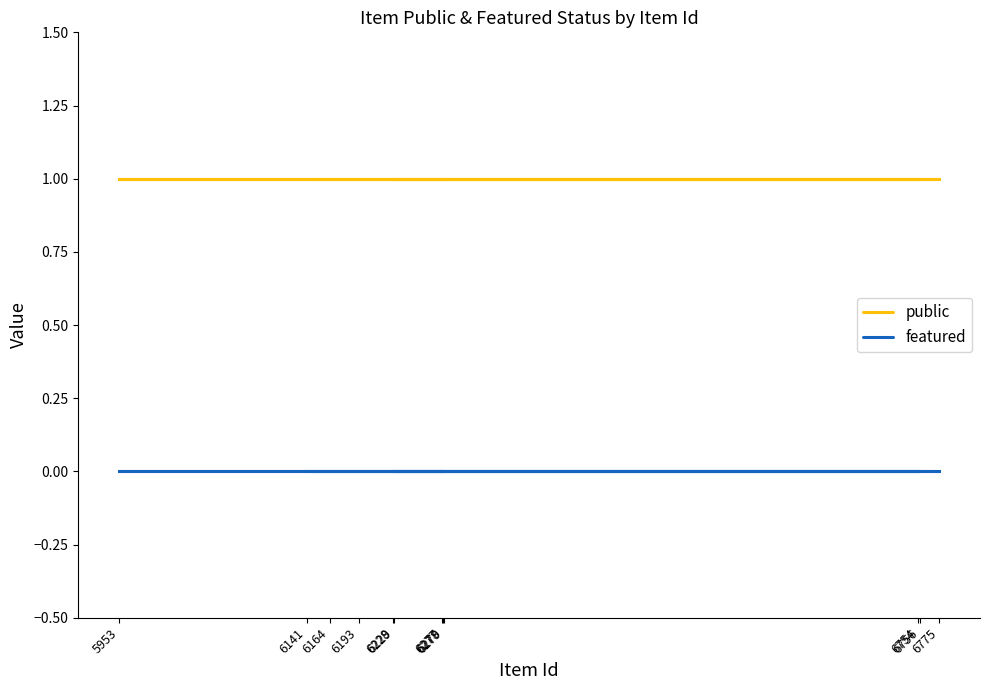

What is the label of the 5th point from the right?

6228